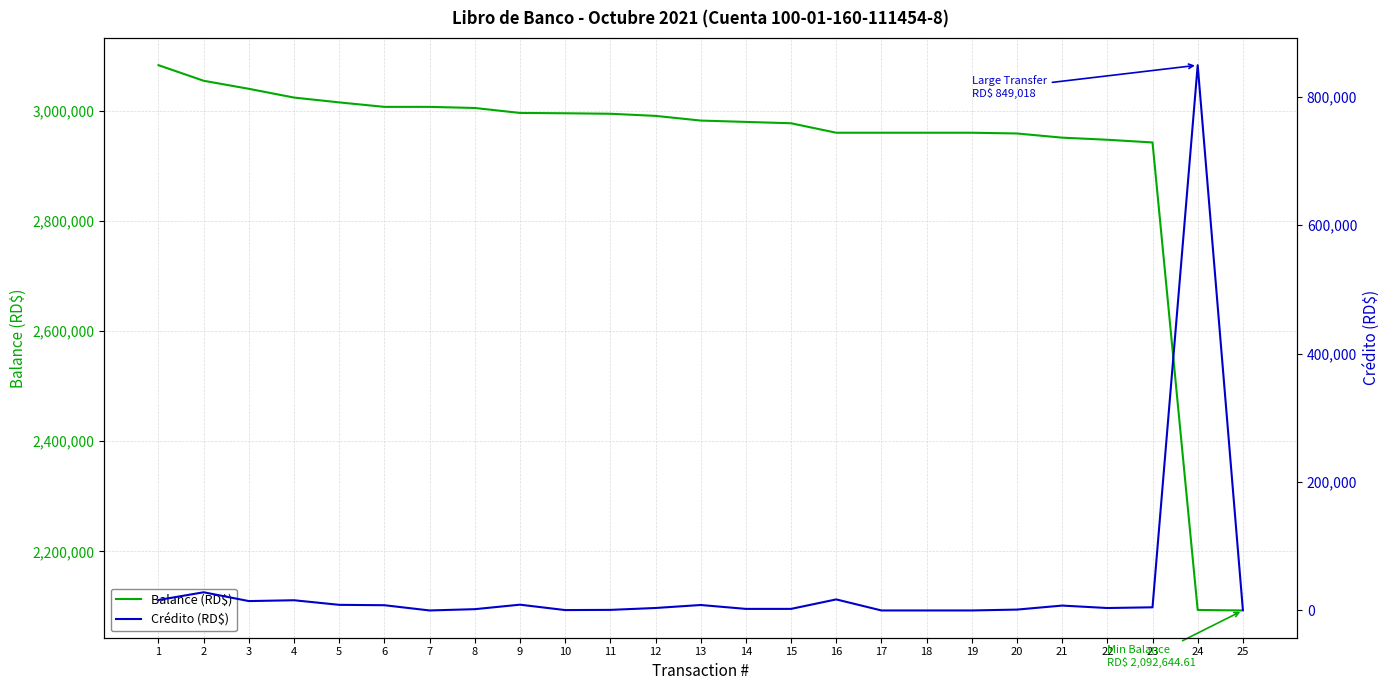

True or false: Balance (RD$) and Crédito (RD$) cross at least once.

False